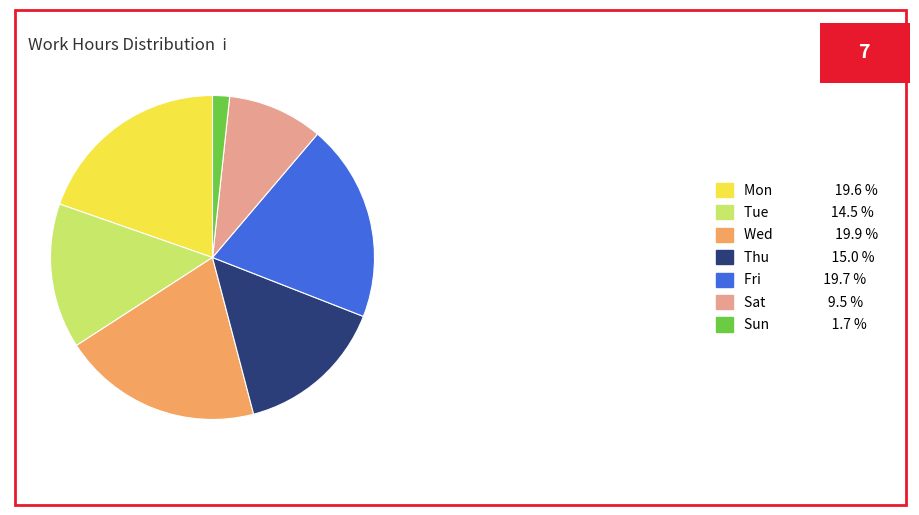

Which category has the smallest portion of the pie?

Sun 1.7 %